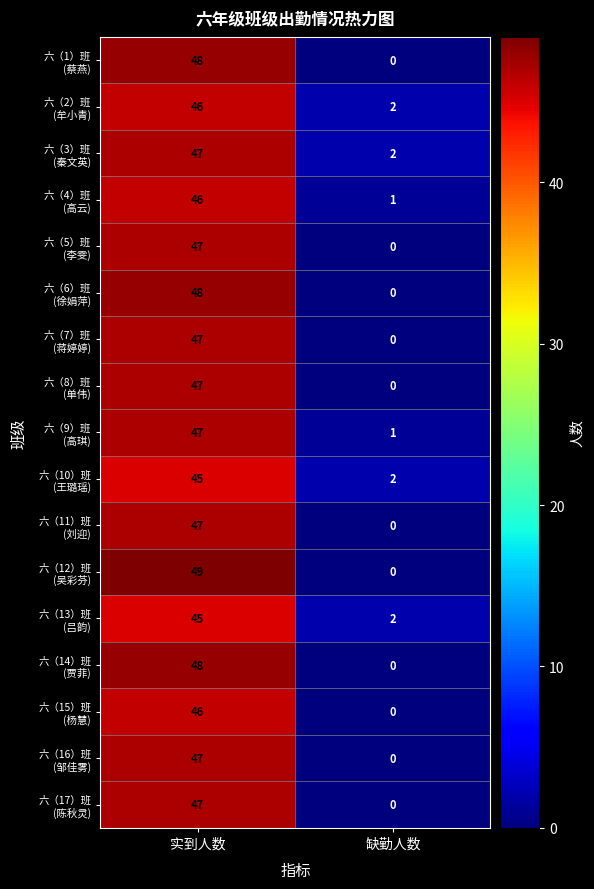

Which label corresponds to the smallest value in the chart?

缺勤人数